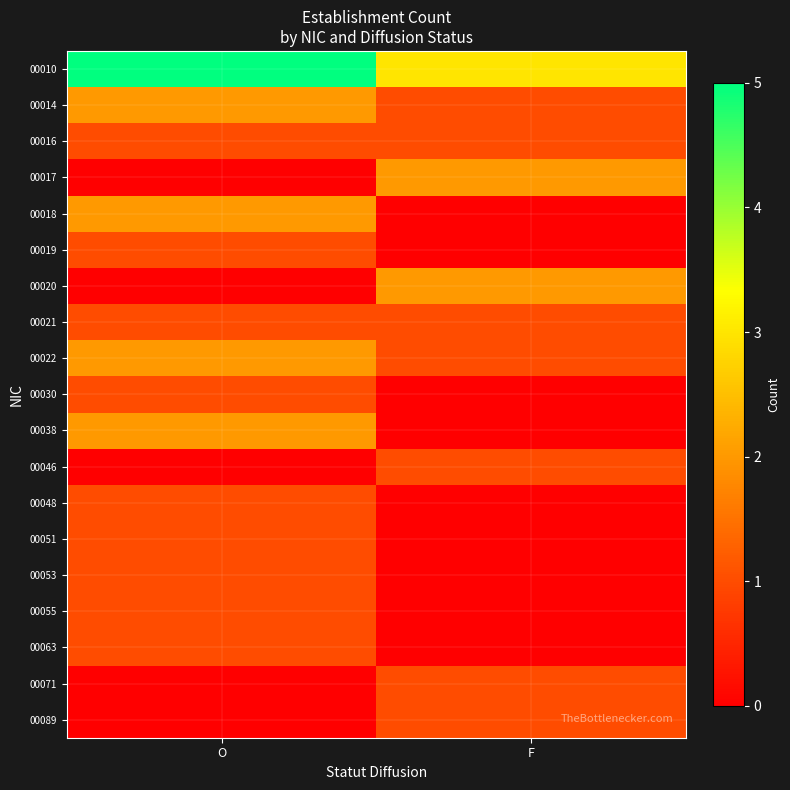

Reading left to right, extract all data points from this chart.

00010: O=5	F=3
00014: O=2	F=1
00016: O=1	F=1
00017: O=0	F=2
00018: O=2	F=0
00019: O=1	F=0
00020: O=0	F=2
00021: O=1	F=1
00022: O=2	F=1
00030: O=1	F=0
00038: O=2	F=0
00046: O=0	F=1
00048: O=1	F=0
00051: O=1	F=0
00053: O=1	F=0
00055: O=1	F=0
00063: O=1	F=0
00071: O=0	F=1
00089: O=0	F=1